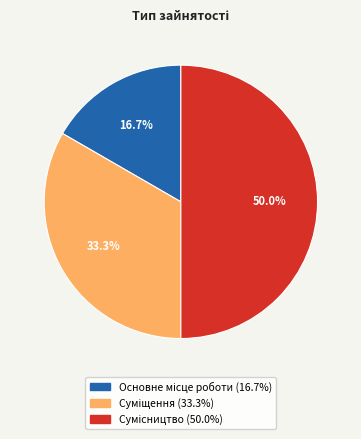

Which slice is the largest?

Сумісництво